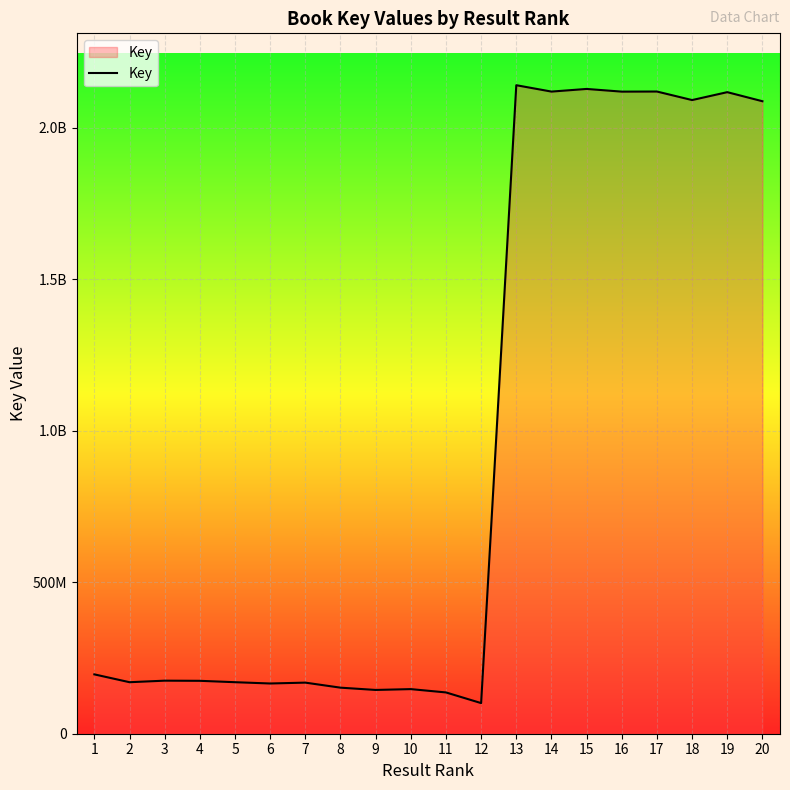

Is this an area chart (filled region under the line)?

Yes